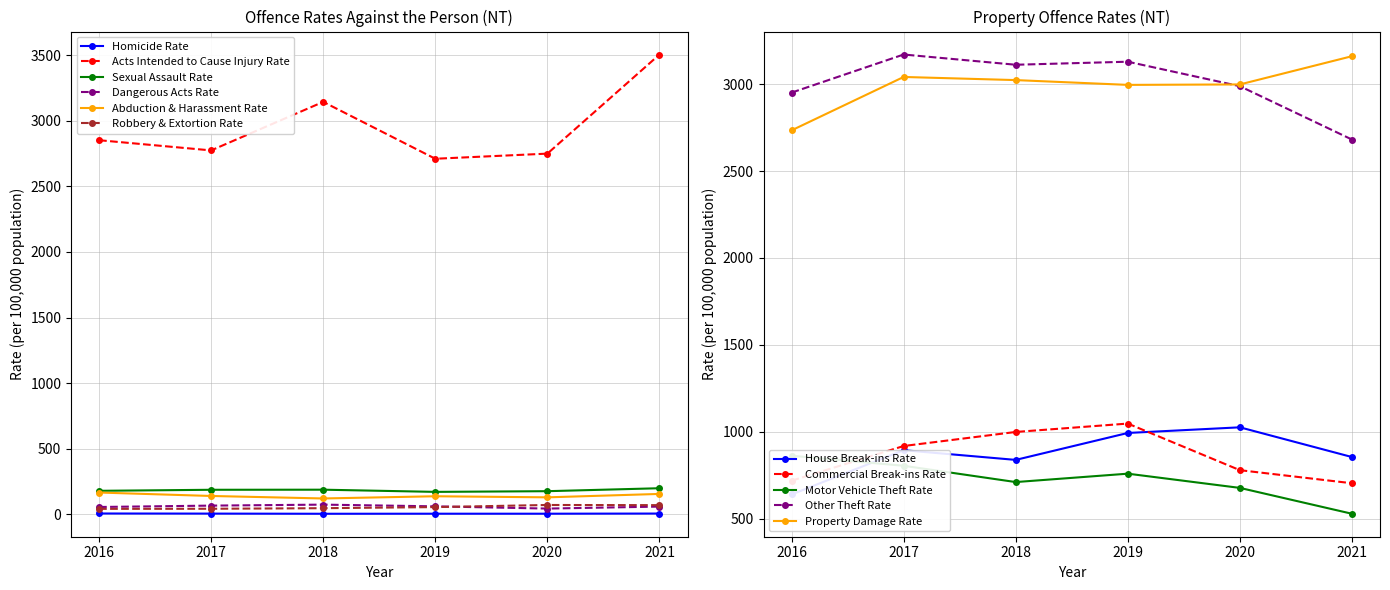

Rank the series by their maximum value, from highest to lowest.

Acts Intended to Cause Injury Rate, Sexual Assault Rate, Abduction & Harassment Rate, Dangerous Acts Rate, Robbery & Extortion Rate, Homicide Rate